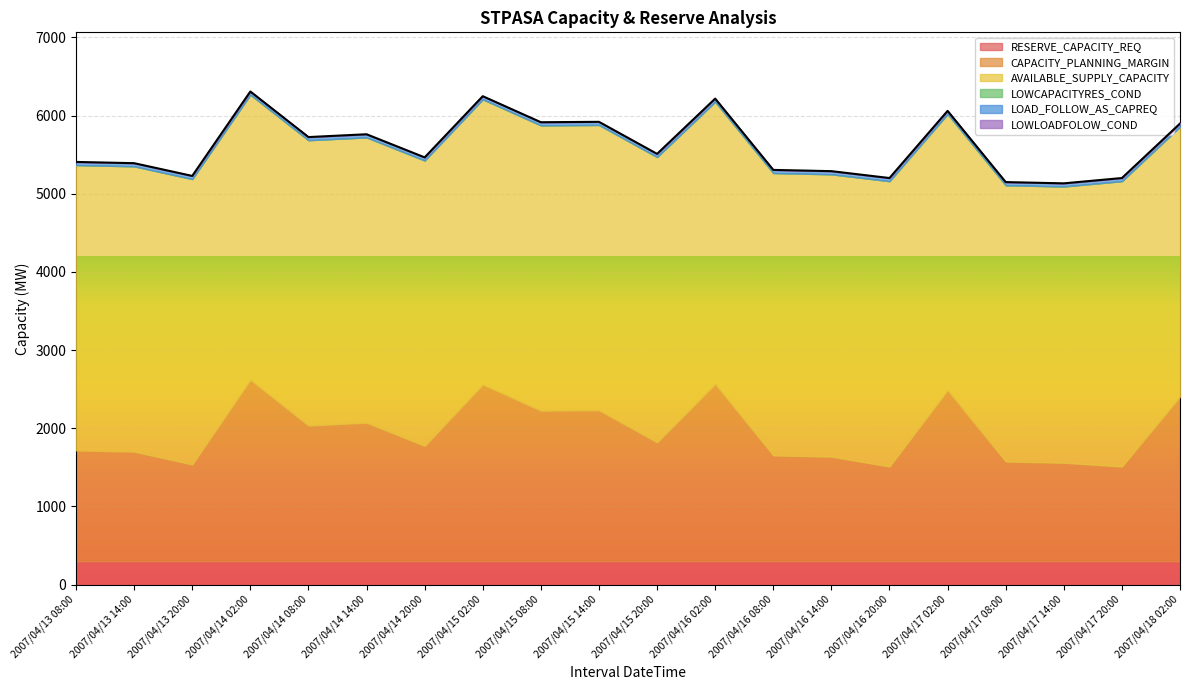

What is the maximum value for CAPACITY_PLANNING_MARGIN?

2318